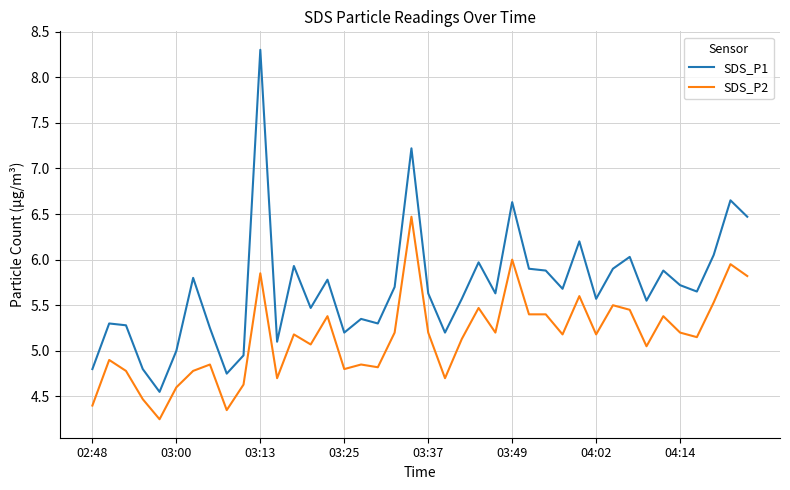

True or false: SDS_P1 and SDS_P2 intersect in this chart.

False